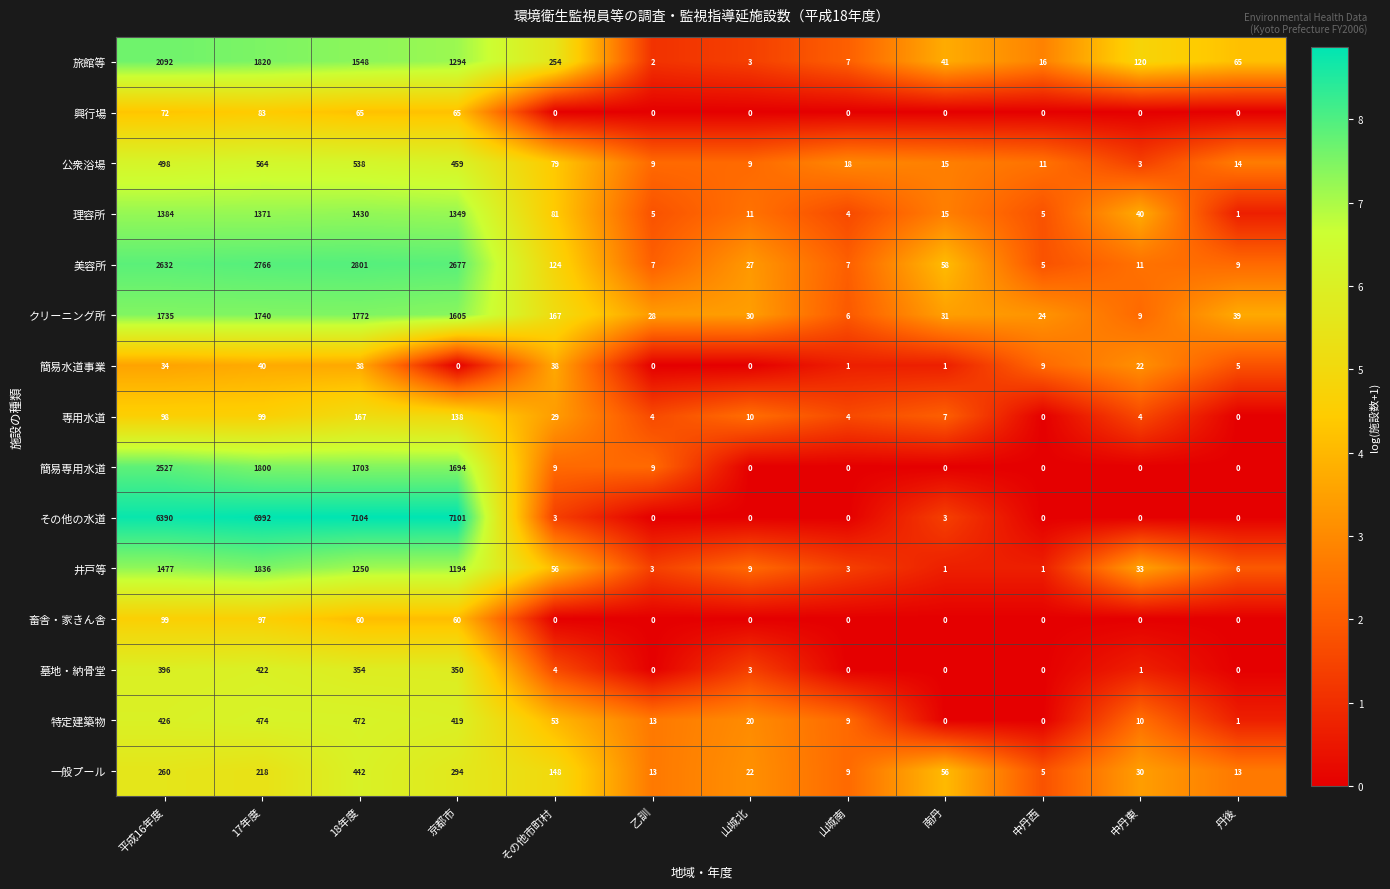

Which series changed the most between 平成16年度 and 山城南?

その他の水道